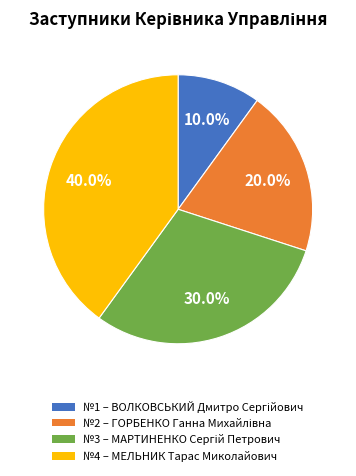

To the nearest percent, what is the difference between the largest and smallest slice percentages?

30%